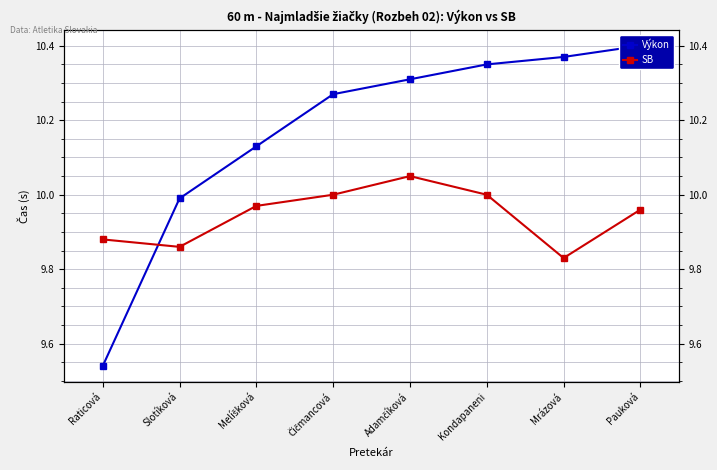

True or false: SB has a value of 6.4 at Melíšková.

False